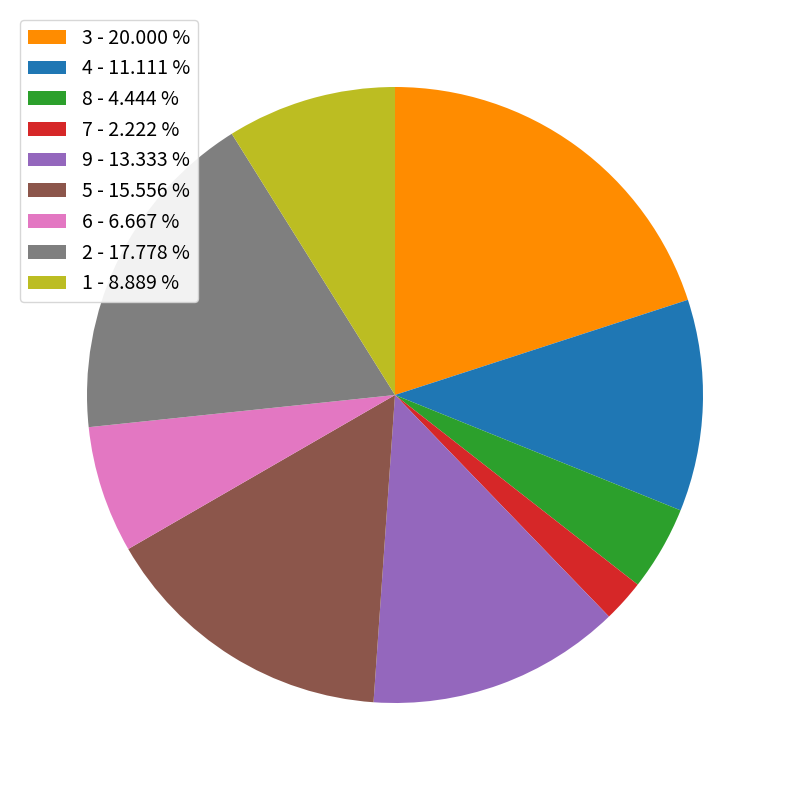

Does any single category account for the majority?

No